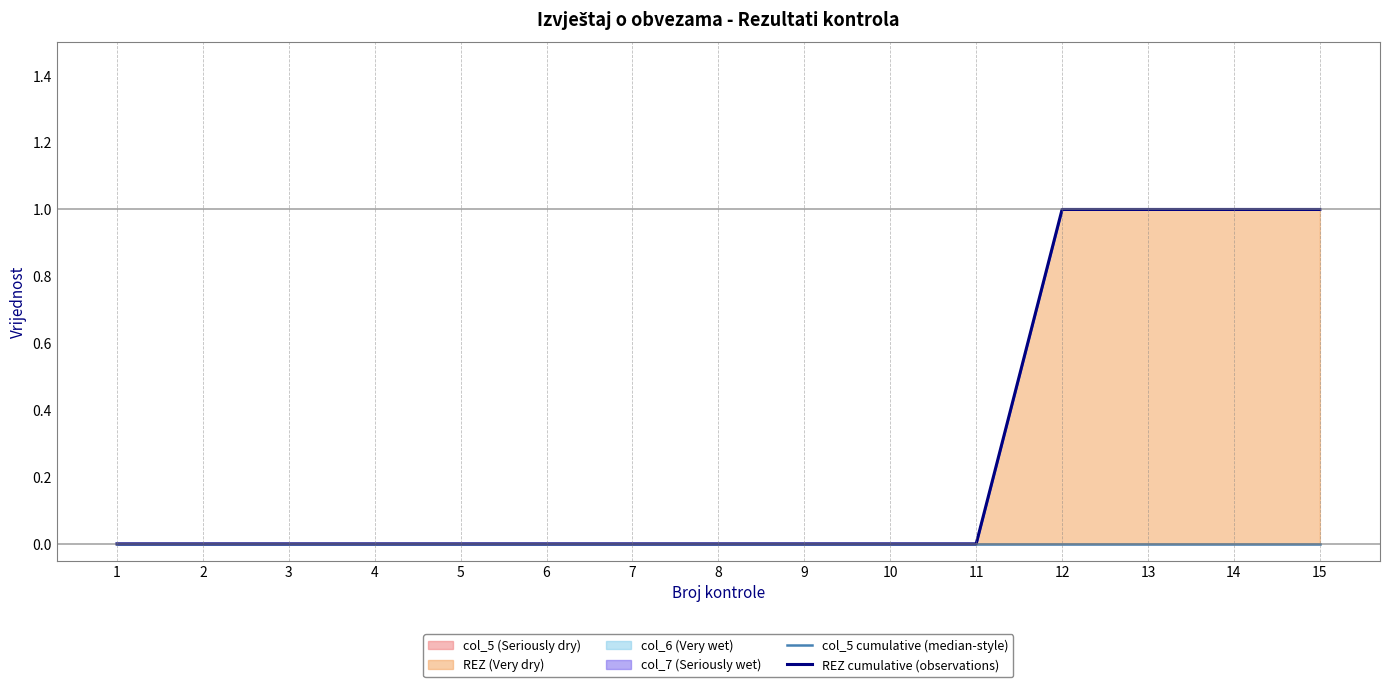

Rank the series at 15 from highest to lowest value.

REZ cumulative (observations), col_5 cumulative (median-style)